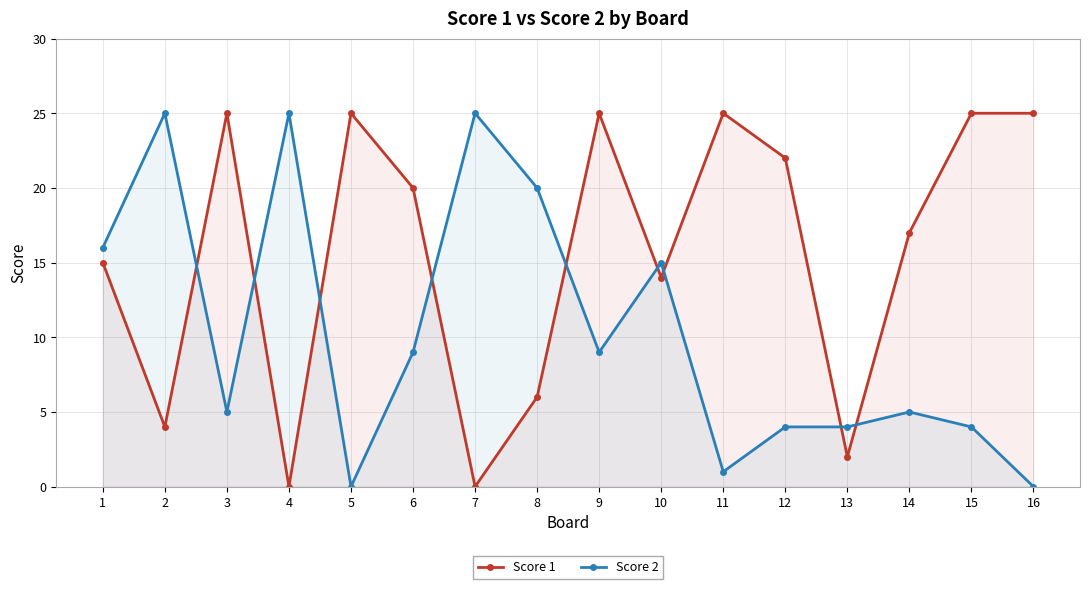

How many data points in Score 1 are above 20?

7